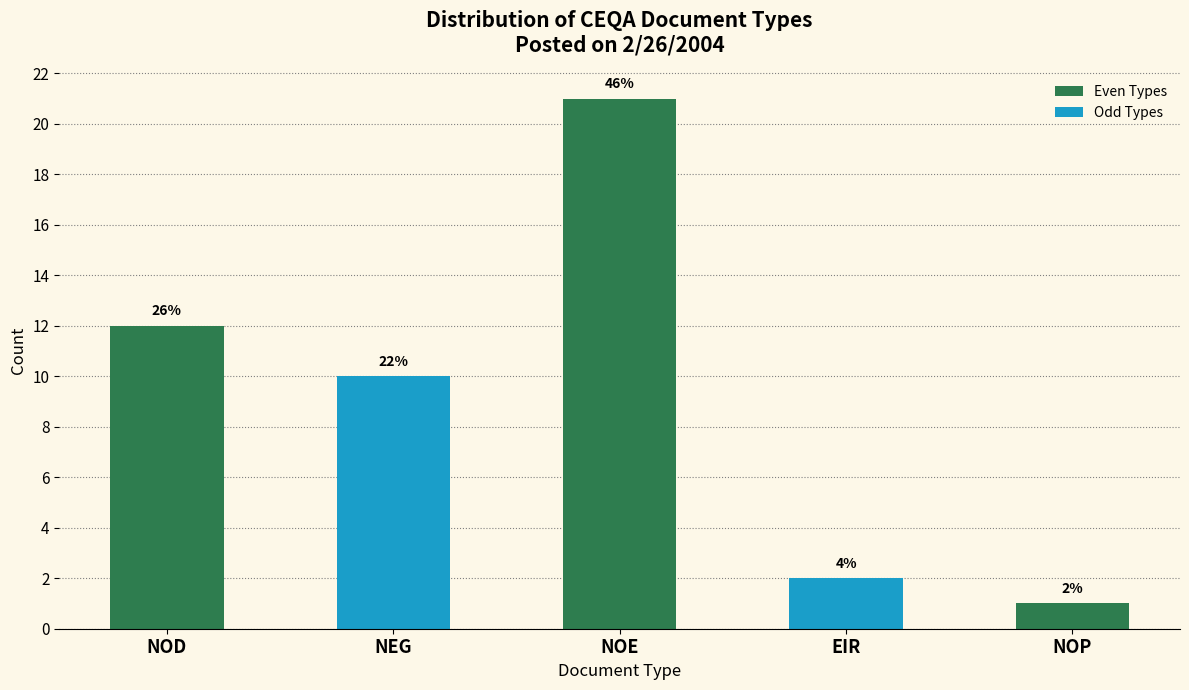

Are the bars horizontal?

No